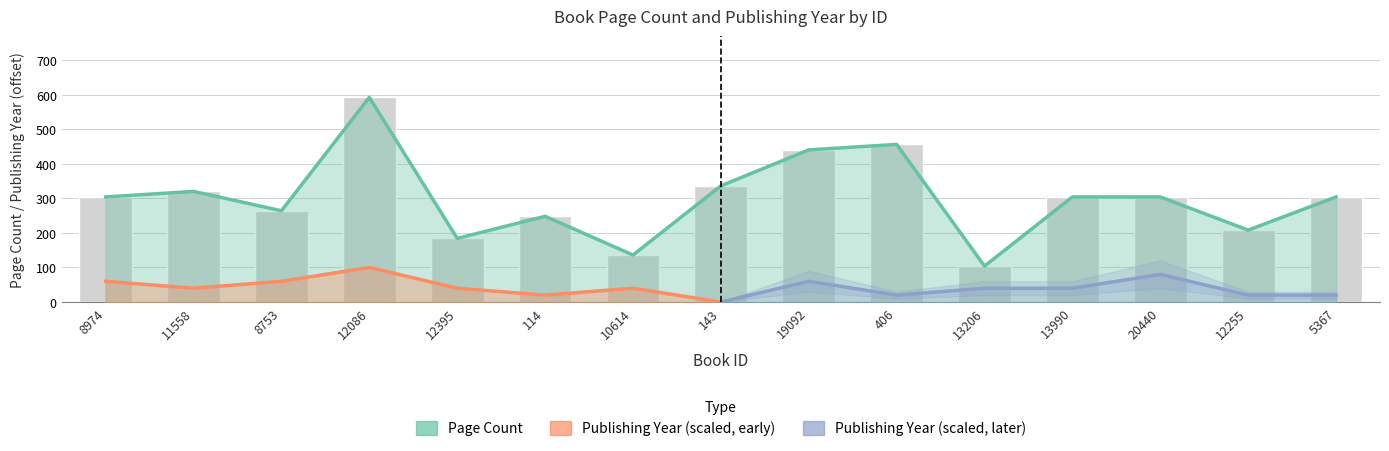

The chart shows a value of 456 at 406. True or false?

True